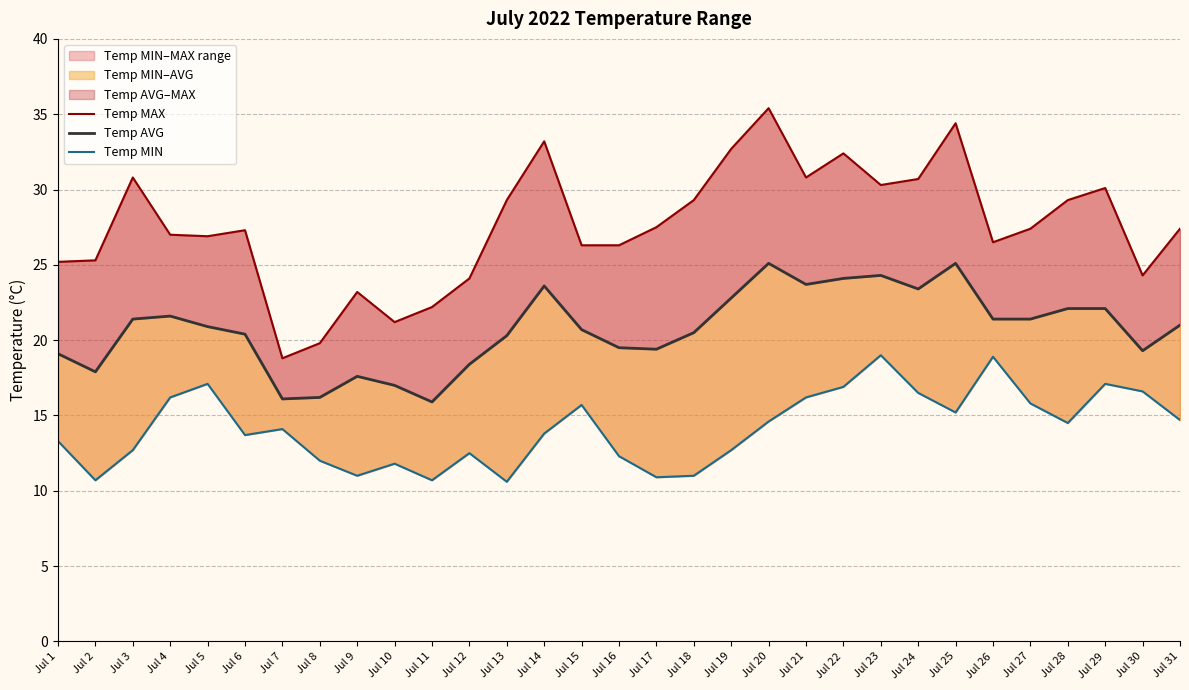

At which label does Temp MAX reach its minimum?

Jul 7